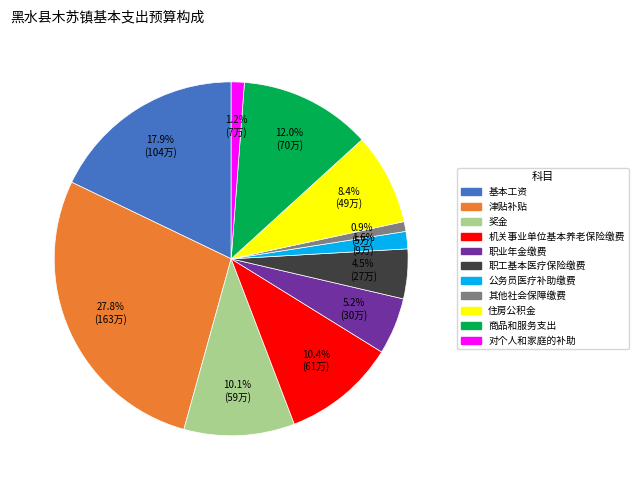

Does any single category account for the majority?

No